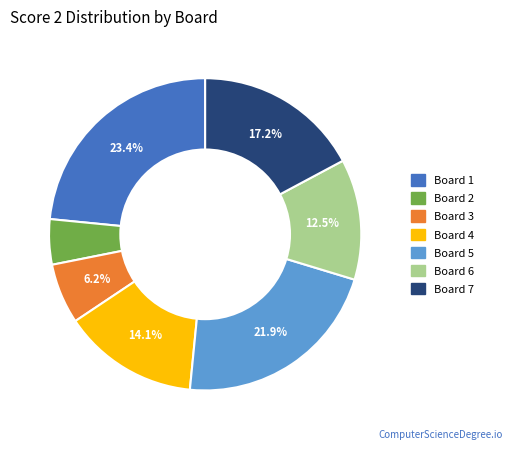

Is it true that Board 5 is 22% of the pie?

True